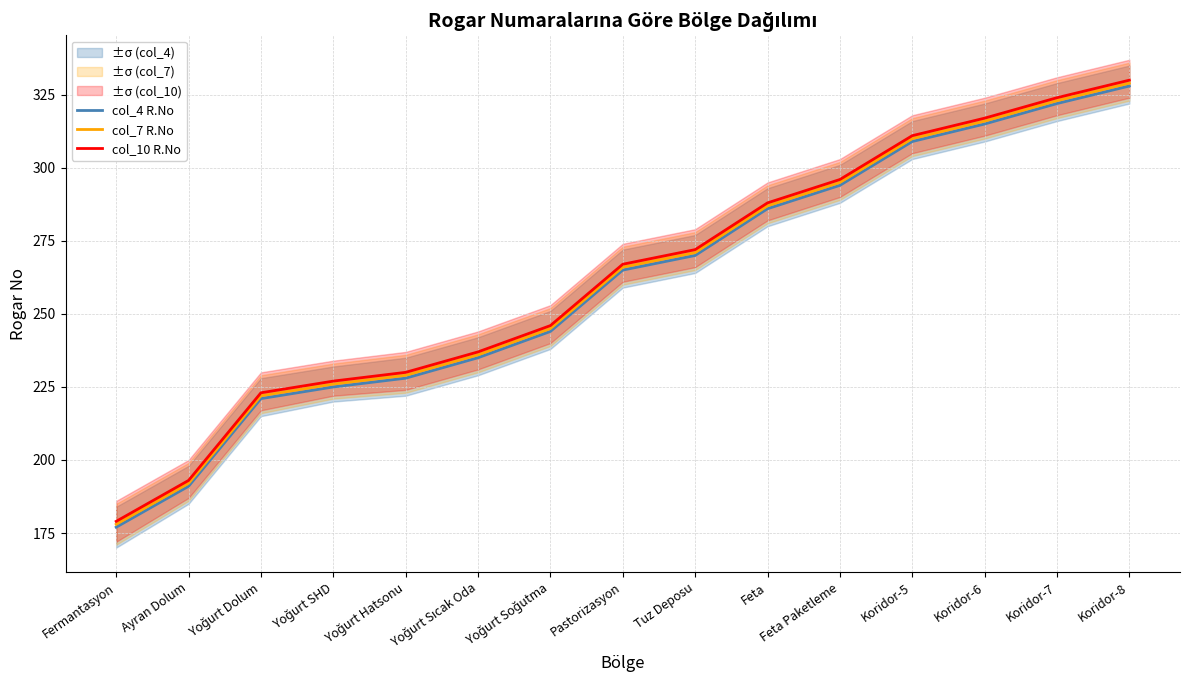

Does the chart have visible grid lines?

Yes